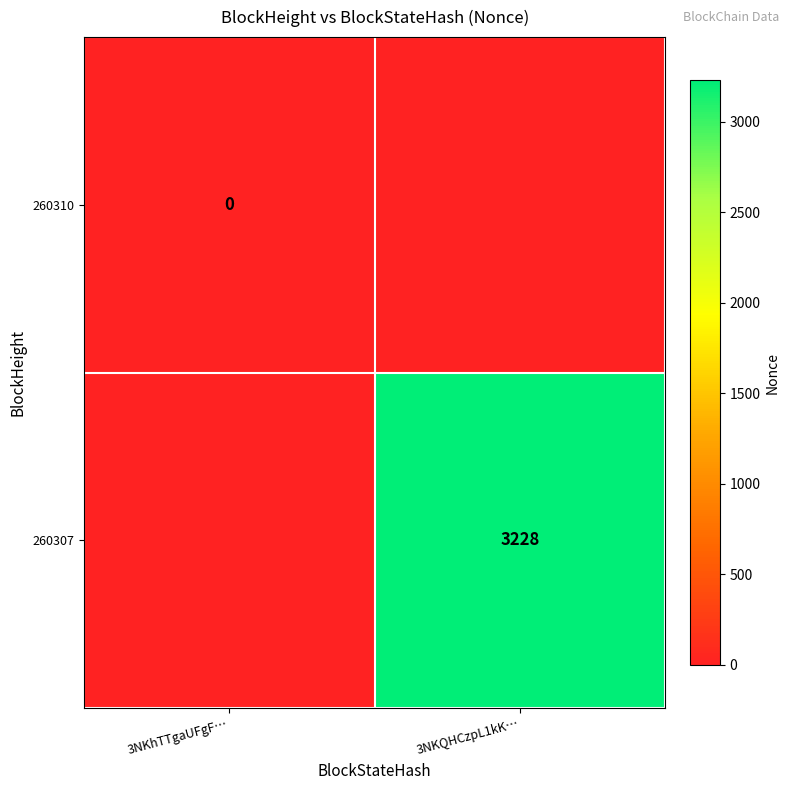

The value of 260307 at 3NKQHCzpL1kK… is 3228. True or false?

True